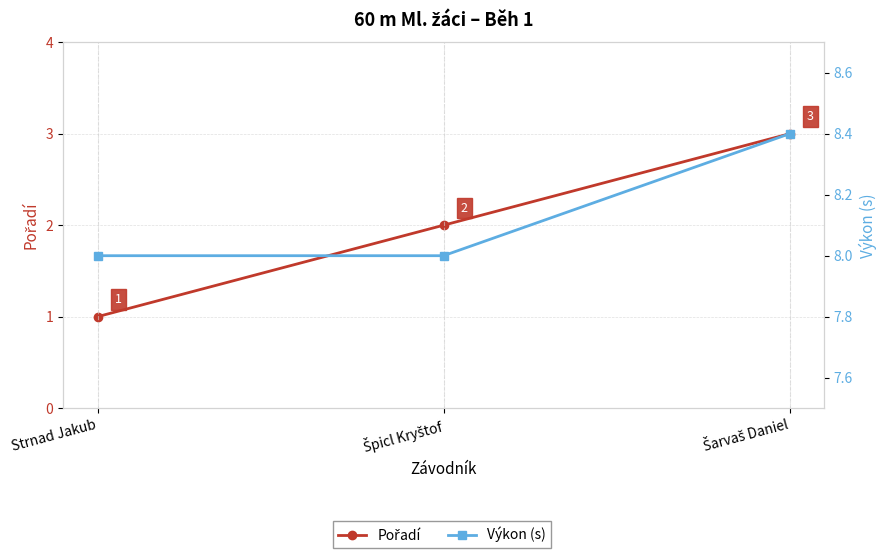

How many data points does each series have?

3